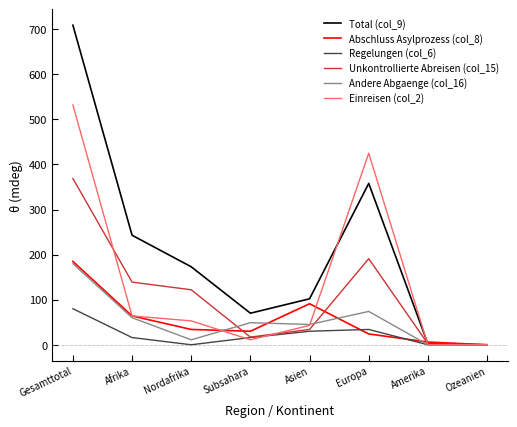

How many interior local peaks does the Unkontrollierte Abreisen (col_15) series have?

1